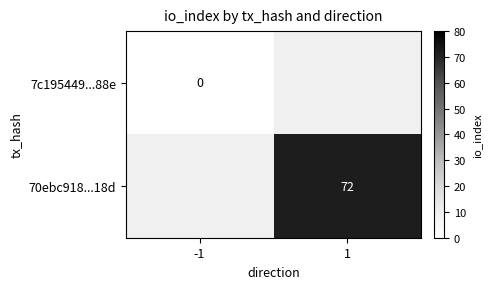

True or false: 70ebc918...18d has a value of 40 at 1.

False